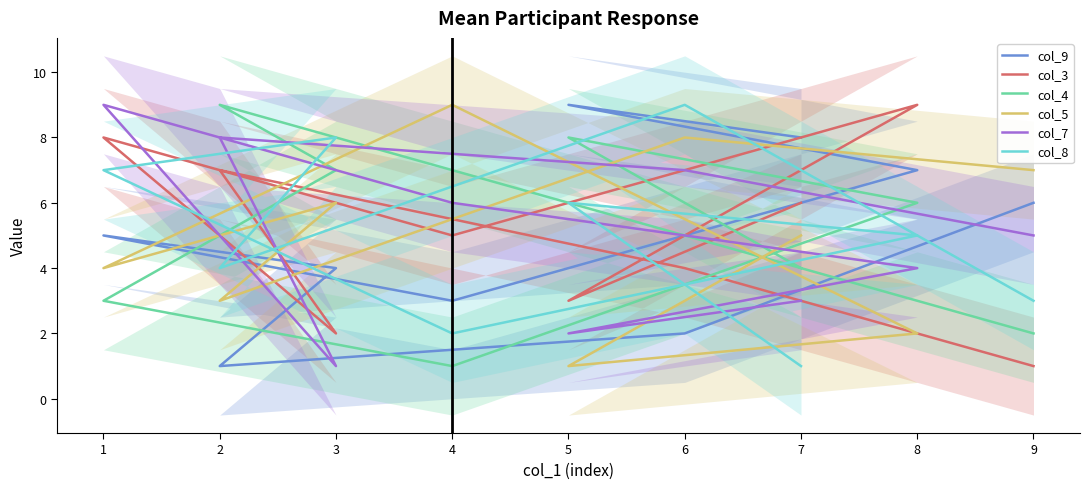

Is it true that col_3 equals 9 at 7?

False